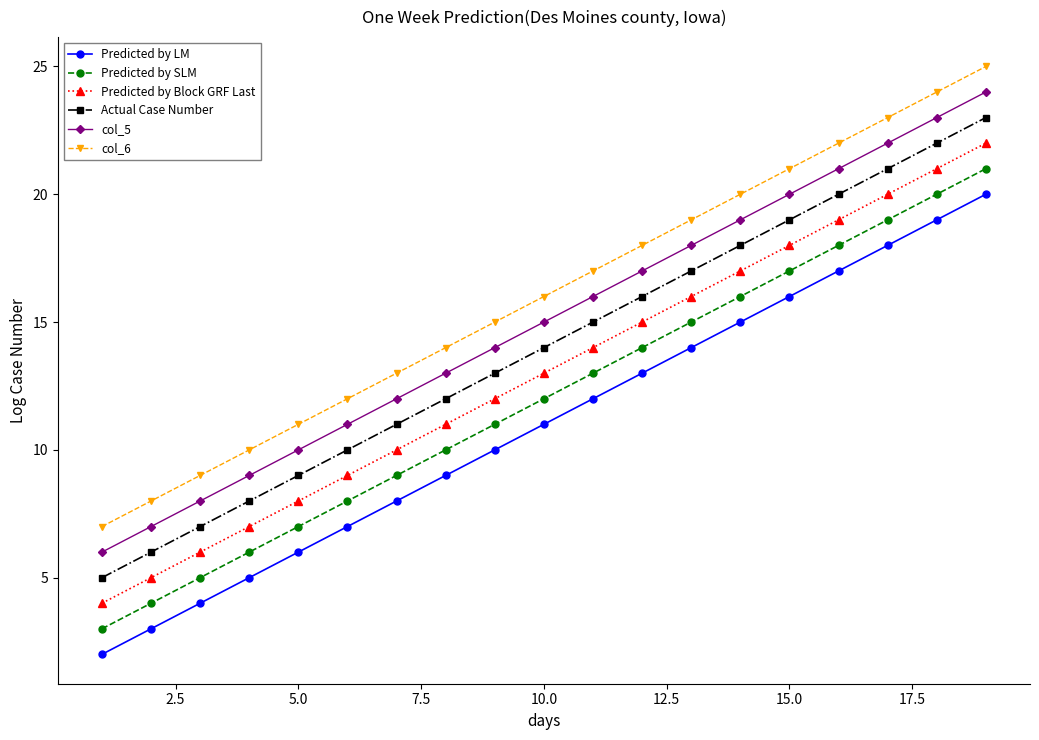

Reading left to right, list all the values displayed in this chart.

Predicted by LM: 2	3	4	5	6	7	8	9	10	11	12	13	14	15	16	17	18	19	20
Predicted by SLM: 3	4	5	6	7	8	9	10	11	12	13	14	15	16	17	18	19	20	21
Predicted by Block GRF Last: 4	5	6	7	8	9	10	11	12	13	14	15	16	17	18	19	20	21	22
Actual Case Number: 5	6	7	8	9	10	11	12	13	14	15	16	17	18	19	20	21	22	23
col_5: 6	7	8	9	10	11	12	13	14	15	16	17	18	19	20	21	22	23	24
col_6: 7	8	9	10	11	12	13	14	15	16	17	18	19	20	21	22	23	24	25